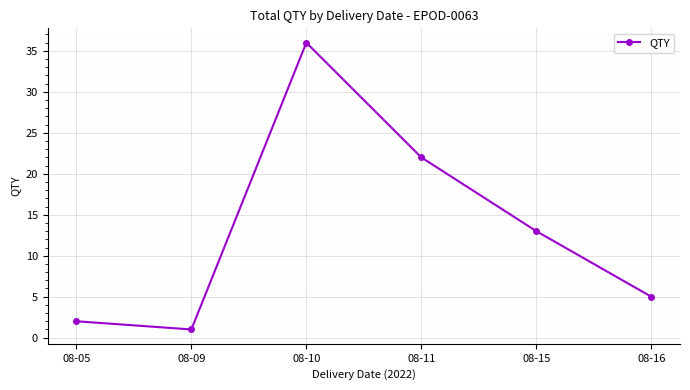

How many data points does each series have?

6